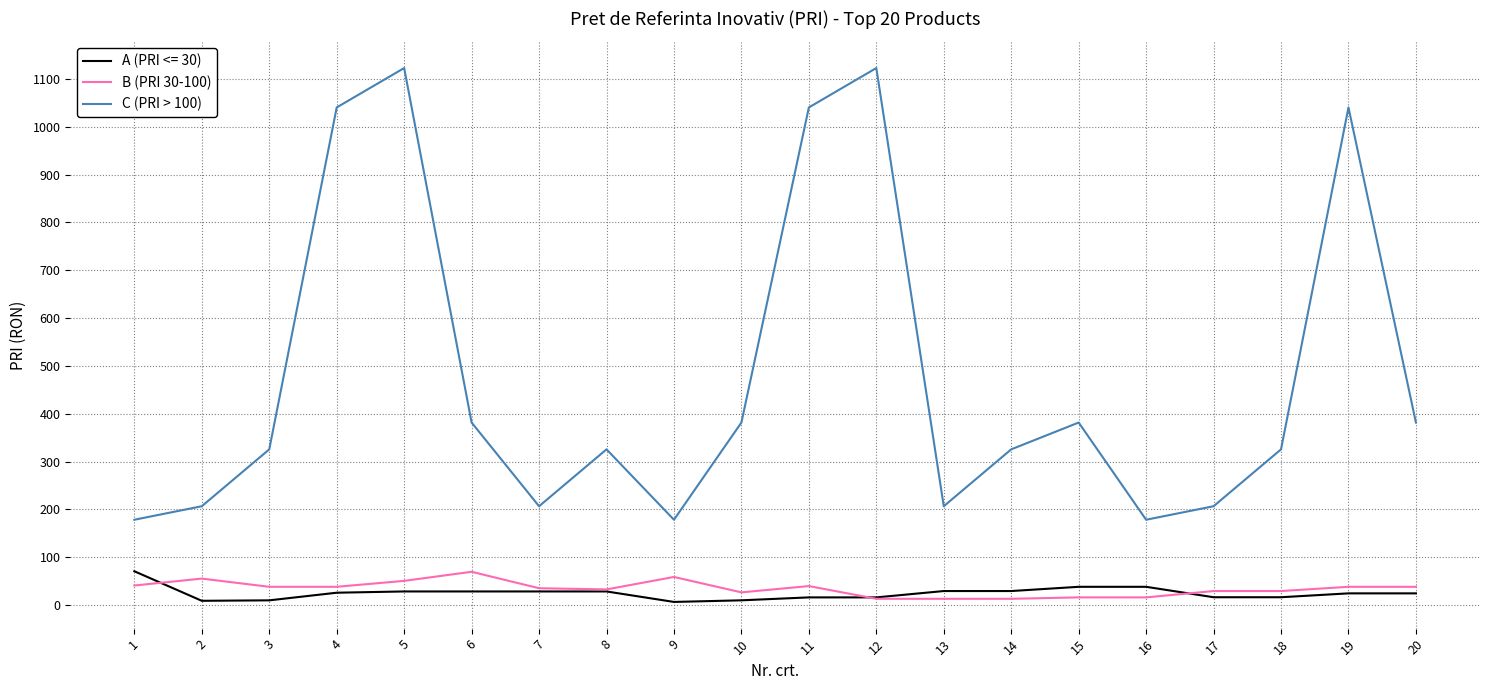

How many distinct data groups are displayed?

3